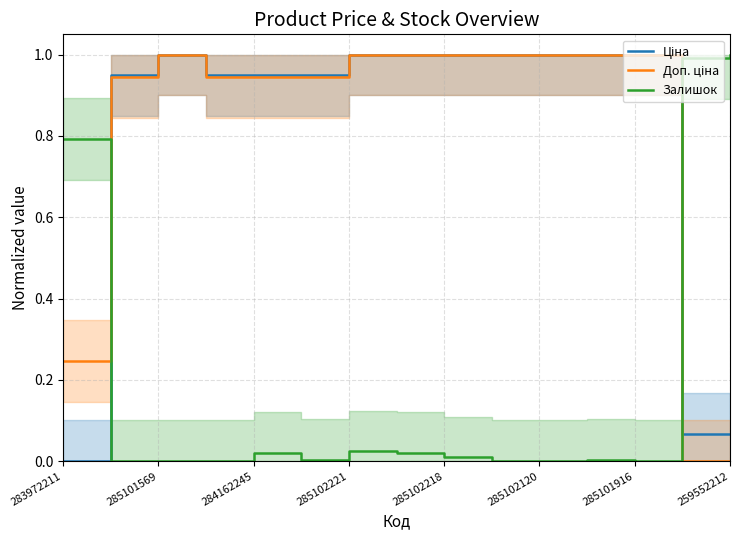

Which series has the largest total across all categories?

Доп. ціна